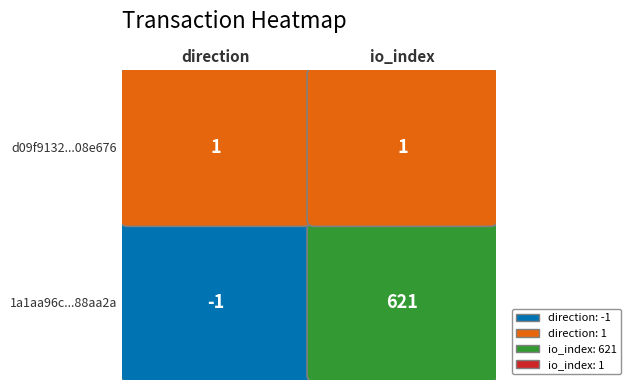

Reading left to right, what are all the values shown in this chart?

1a1aa96c937c1c3c8e7338ef4b844a2dc88aa2a: 0=-1	1=621
d09f9132a773c9d23e8f413e35b5c237108e676: 0=1	1=1